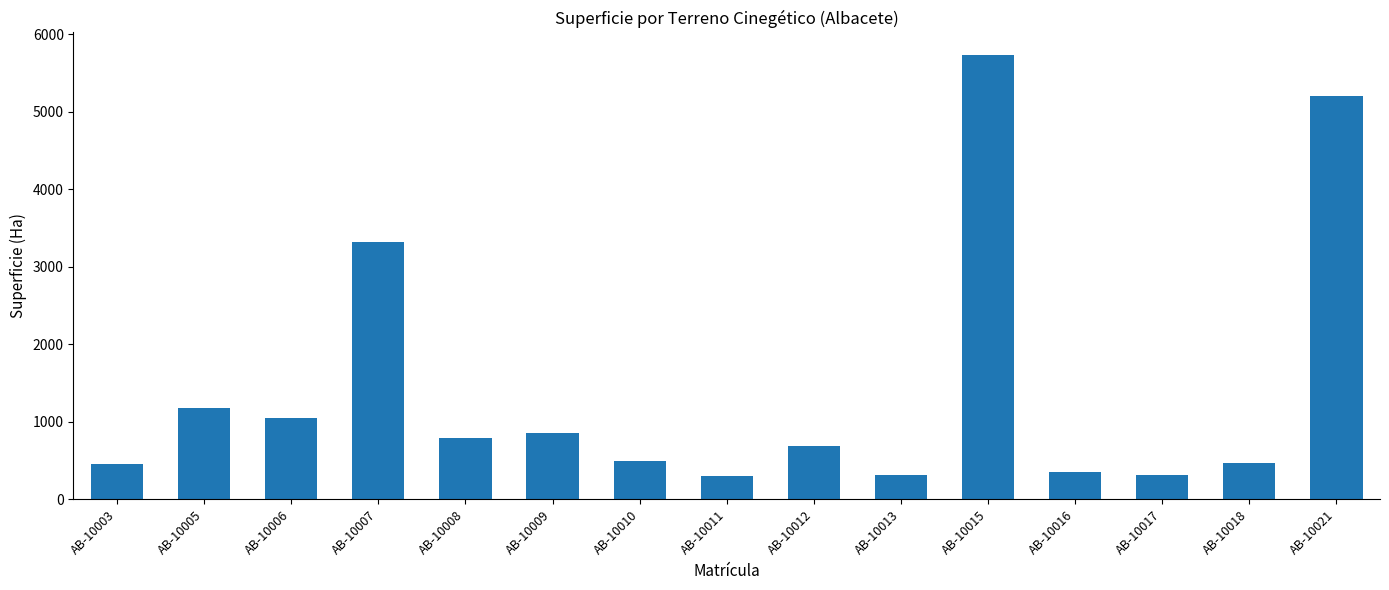

Does the chart contain stacked bars?

No